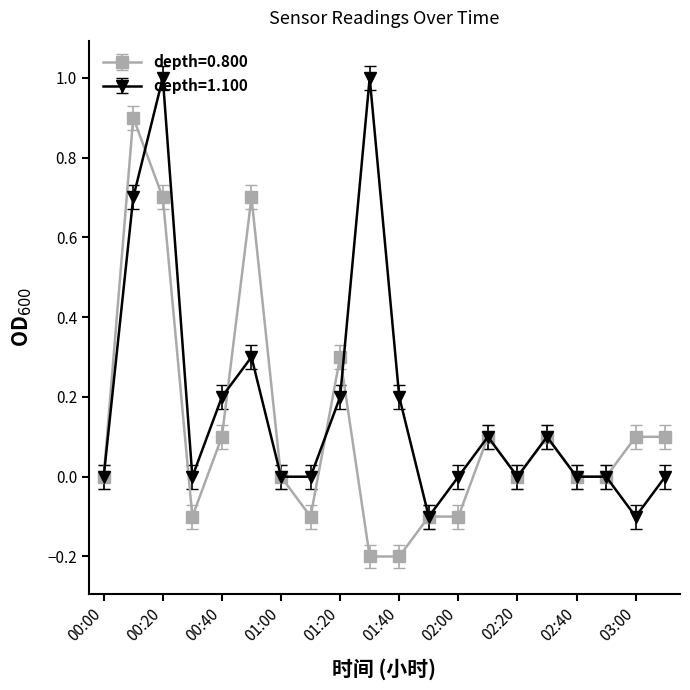

How many categories are shown in the chart?

20